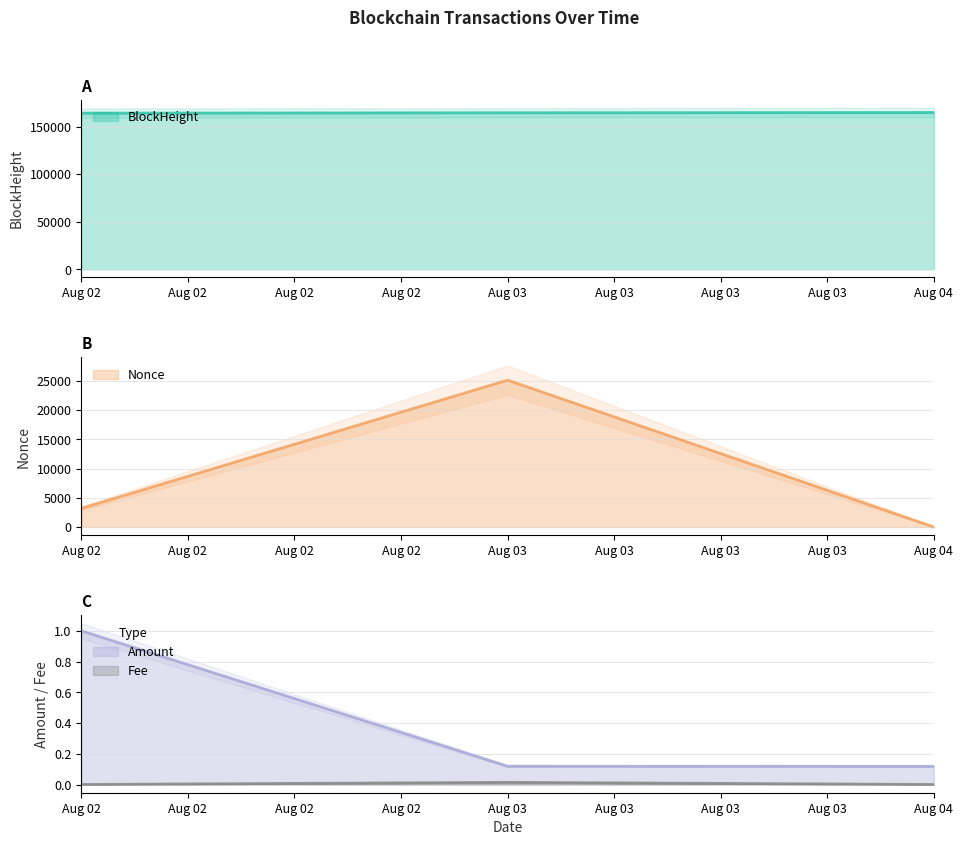

The value of BlockHeight at Aug 02 is 164071.0. True or false?

True